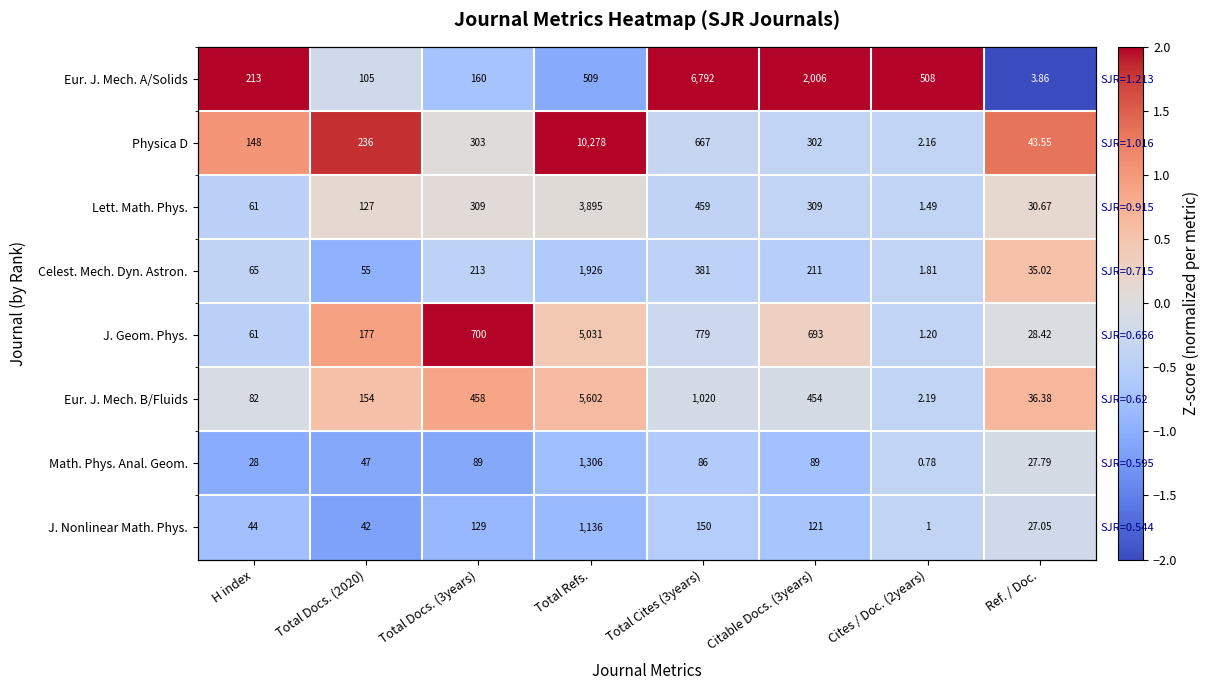

Read the Eur. J. Mech. A/Solids value at Total Docs. (2020).

-0.2